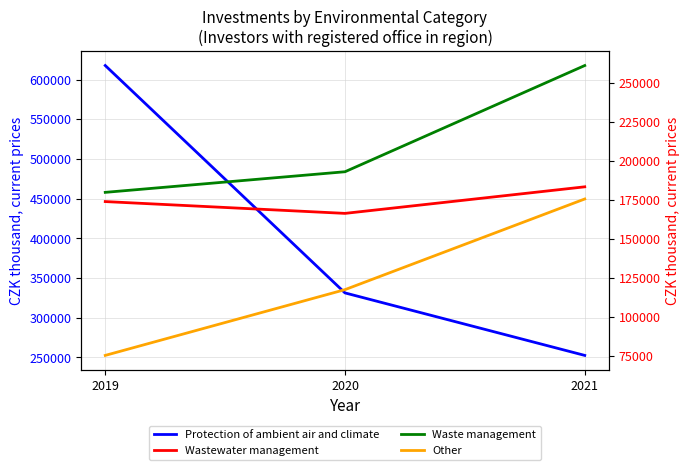

List the series in order of their peak value, highest first.

Protection of ambient air and climate, Wastewater management, Waste management, Other